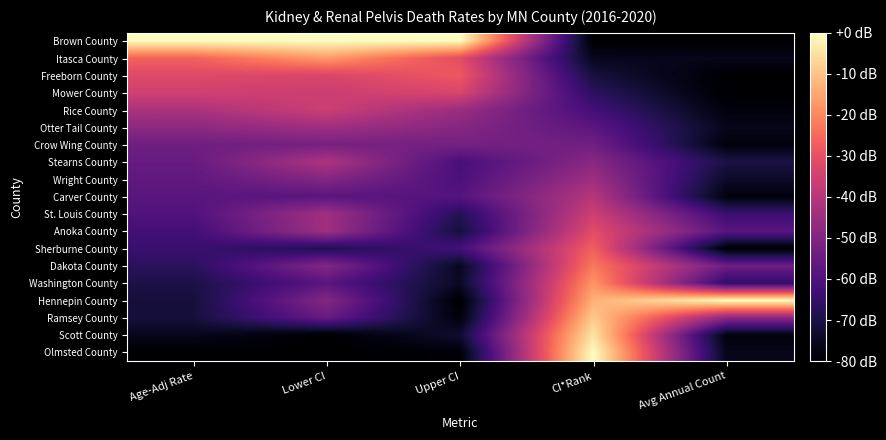

List the series in order of their peak value, highest first.

Brown County, Hennepin County, Olmsted County, Scott County, Ramsey County, Itasca County, Washington County, Dakota County, Sherburne County, Freeborn County, Anoka County, Mower County, St. Louis County, Rice County, Carver County, Stearns County, Otter Tail County, Wright County, Crow Wing County